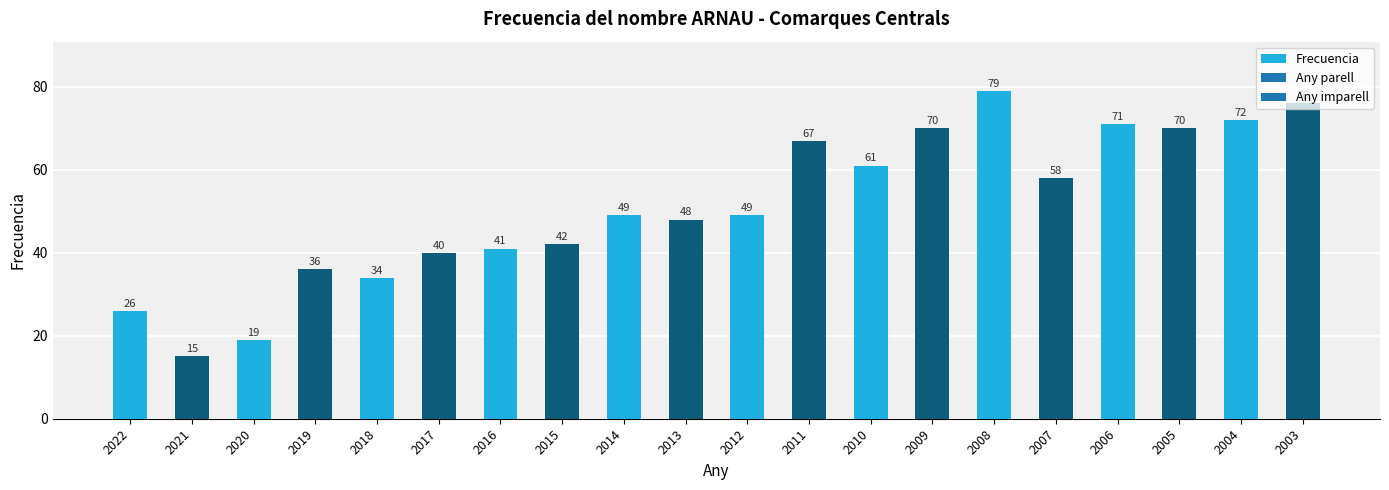

What is the change in value from 2018 to 2009?

+36